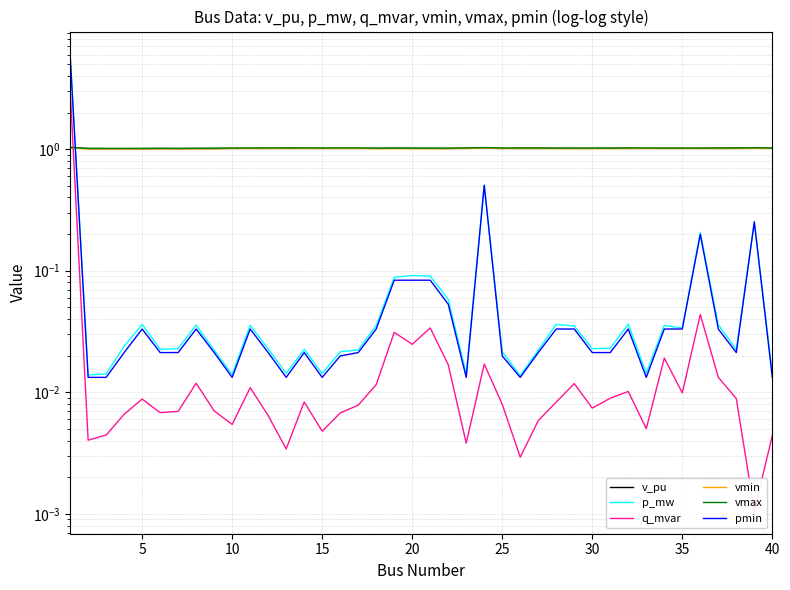

Is it true that vmax equals 0.4 at 20?

False